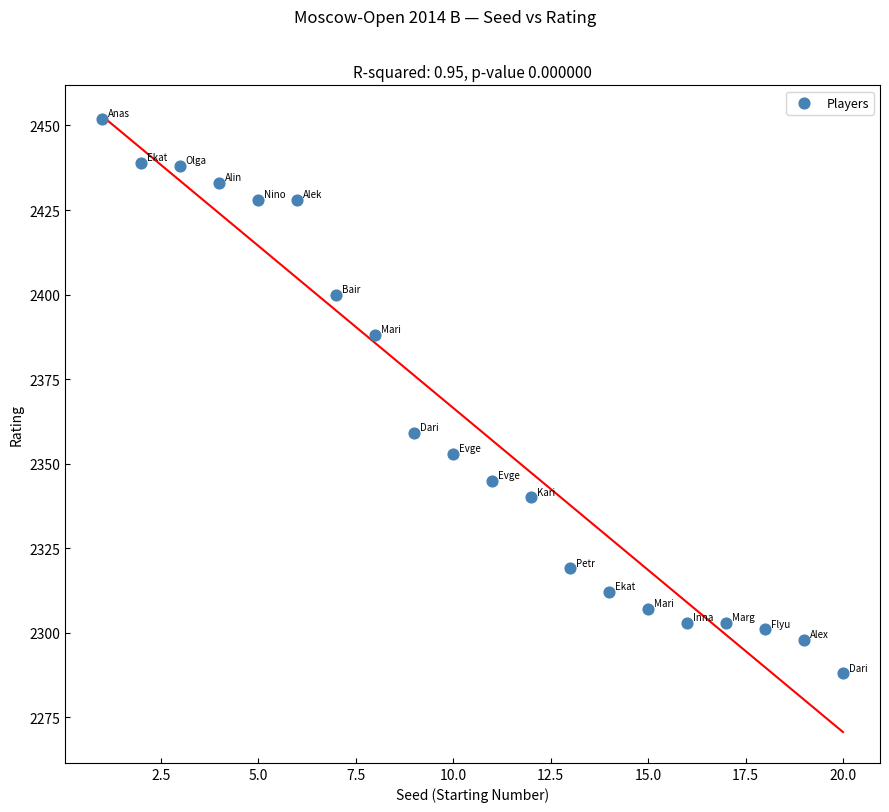

What is the range of Y values (max minus min)?

164